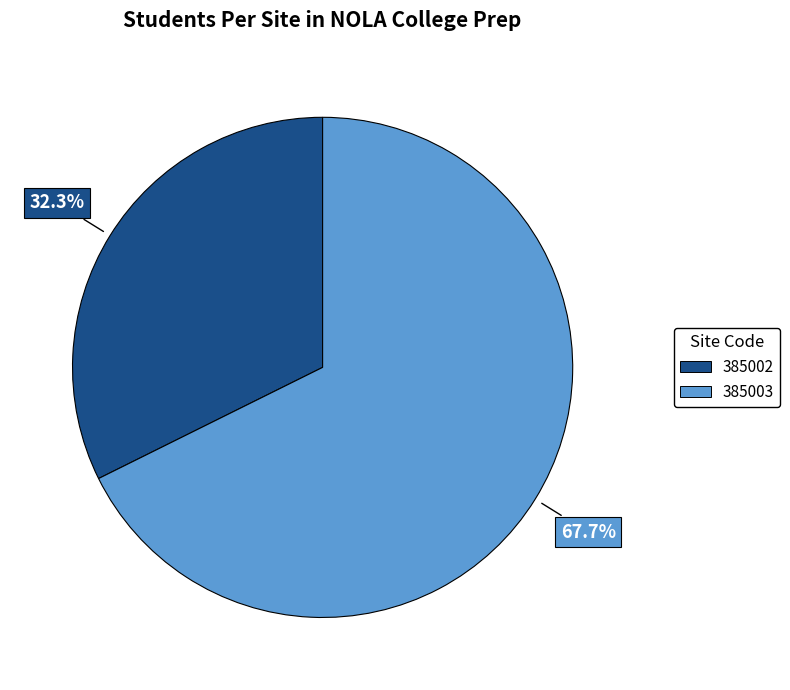

What is the majority slice?

Lawrence D. Crocker College Prep (385003)